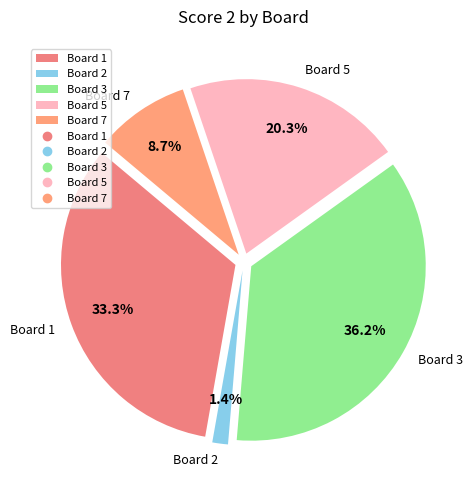

Which category has the biggest portion of the pie?

Board 3